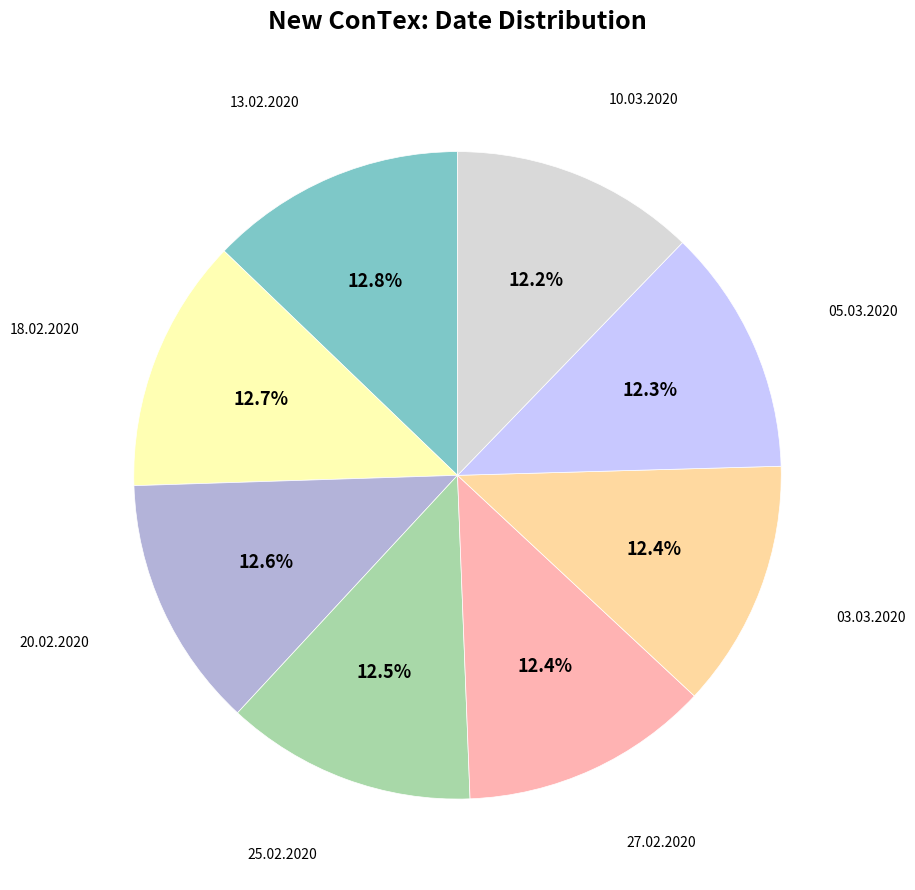

How many segments does this pie chart have?

8